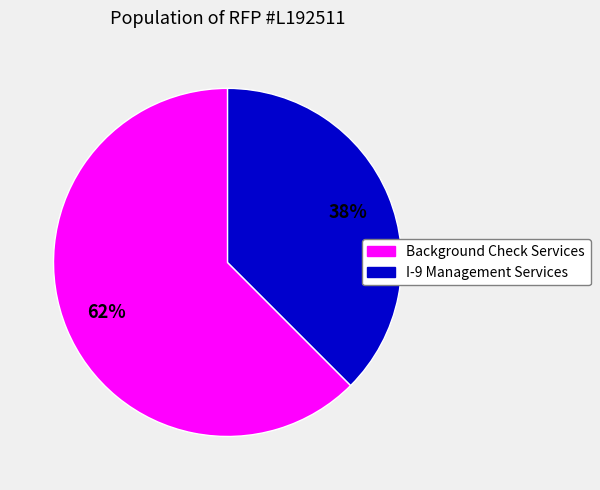

What is the largest slice in the pie chart?

Background Check Services